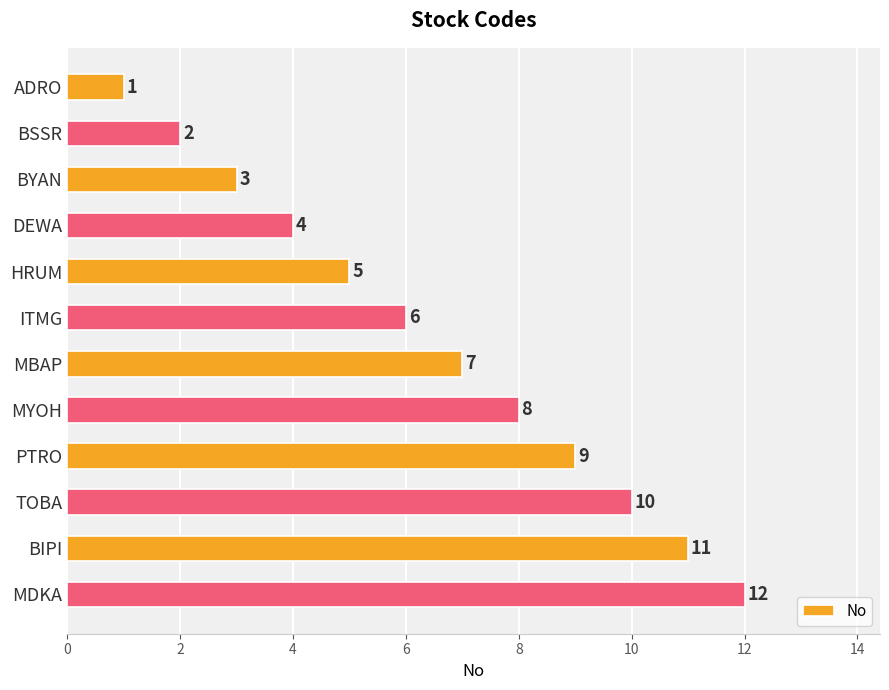

What is the ratio of the value at MDKA to the value at TOBA?

1.2